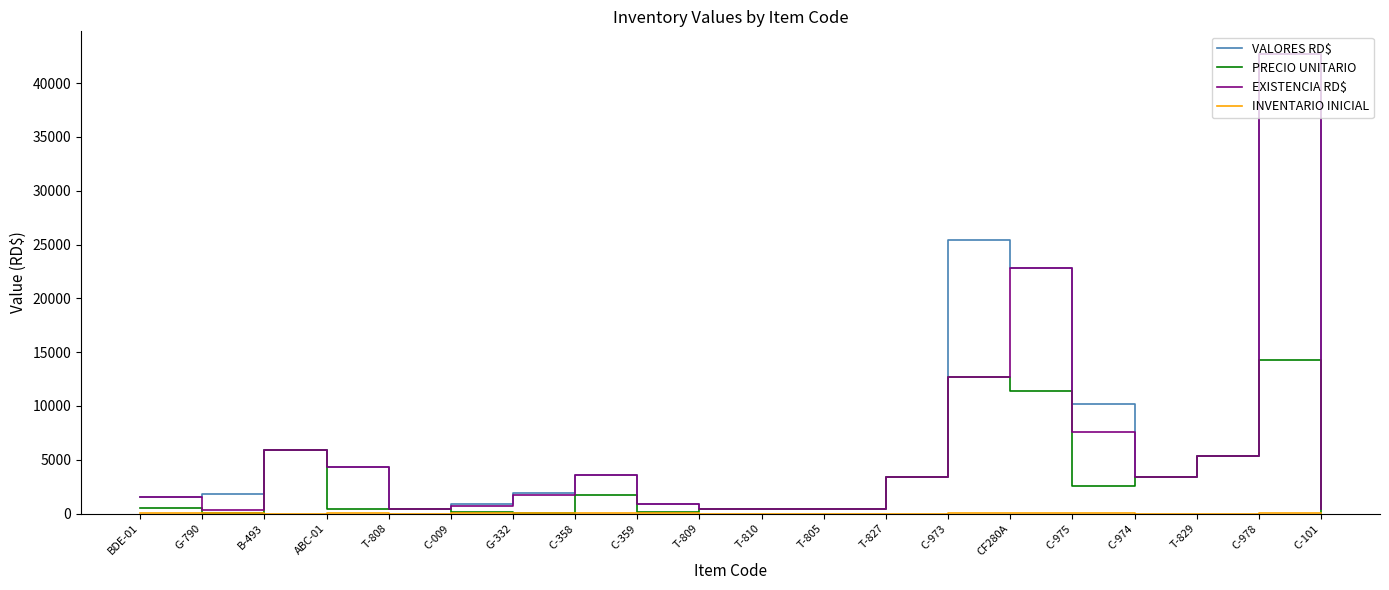

What is the highest value of the PRECIO UNITARIO series?

14226.0